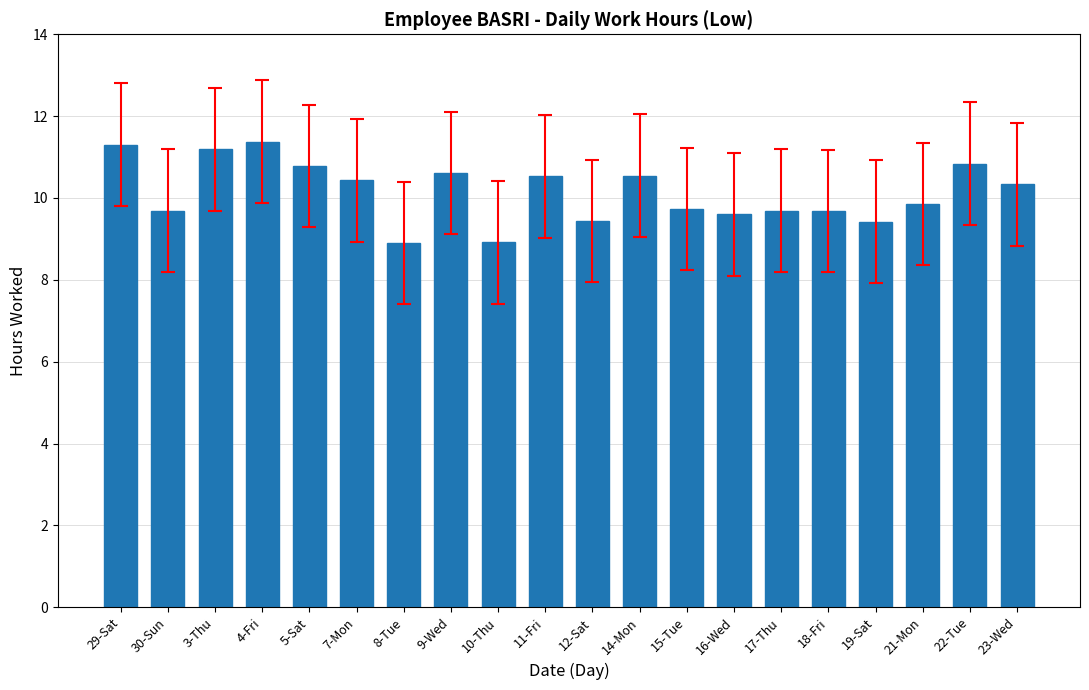

What is the difference between the maximum and minimum values?

2.5